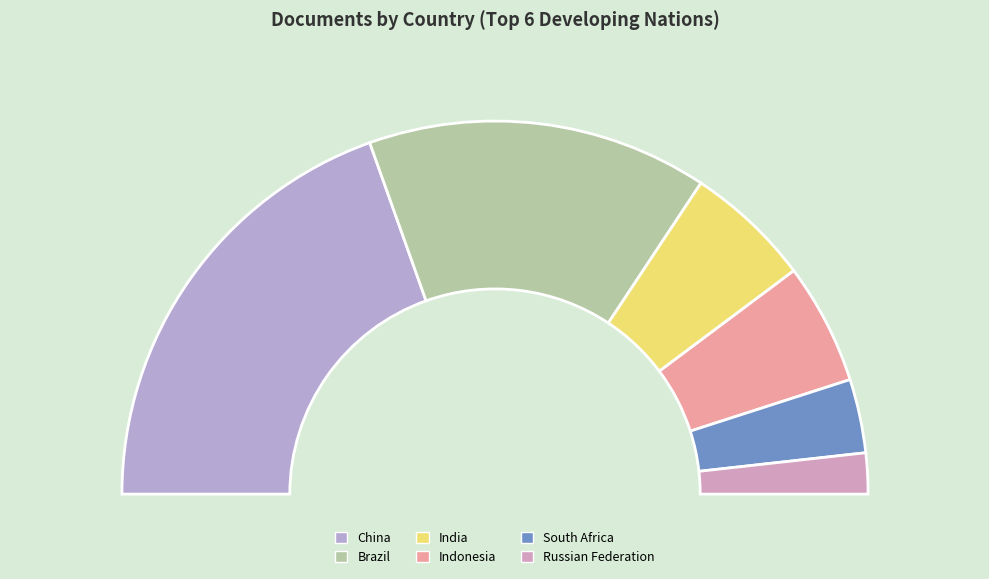

The Brazil slice represents 30% of the pie. True or false?

True